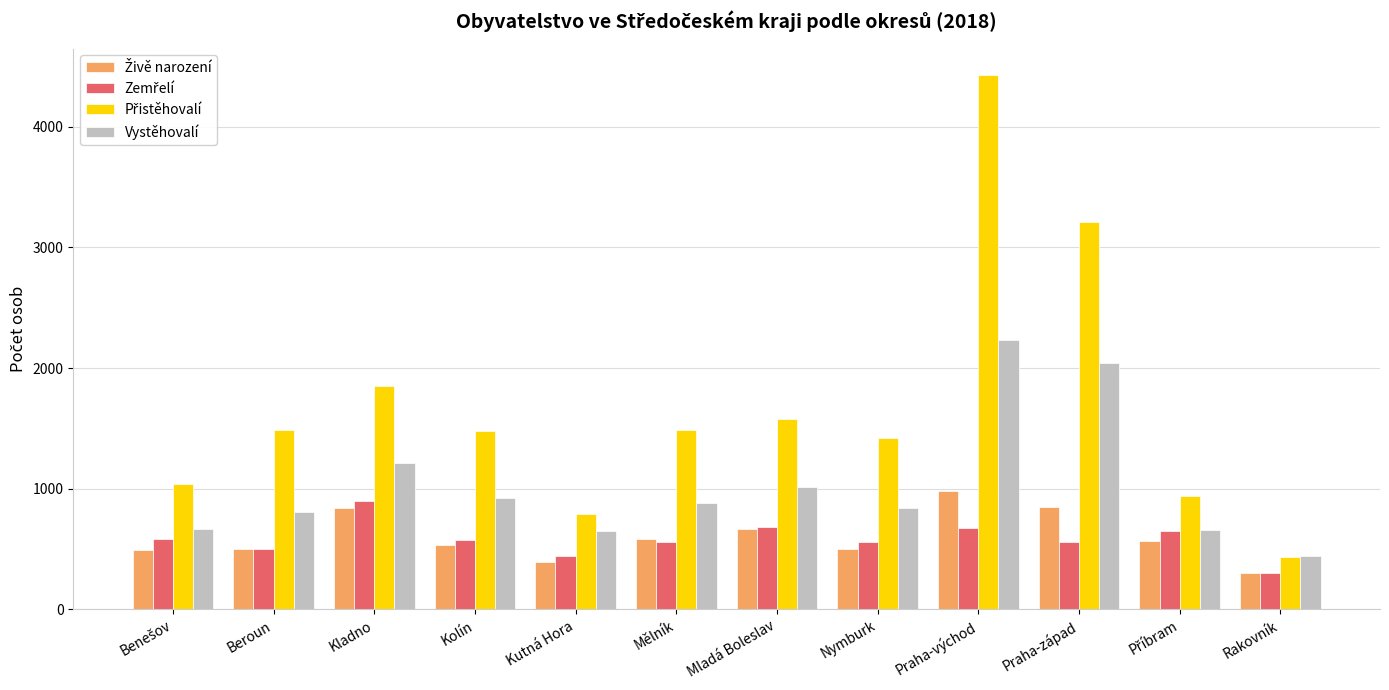

What is the difference between the maximum and minimum values in the Vystěhovalí series?

1793